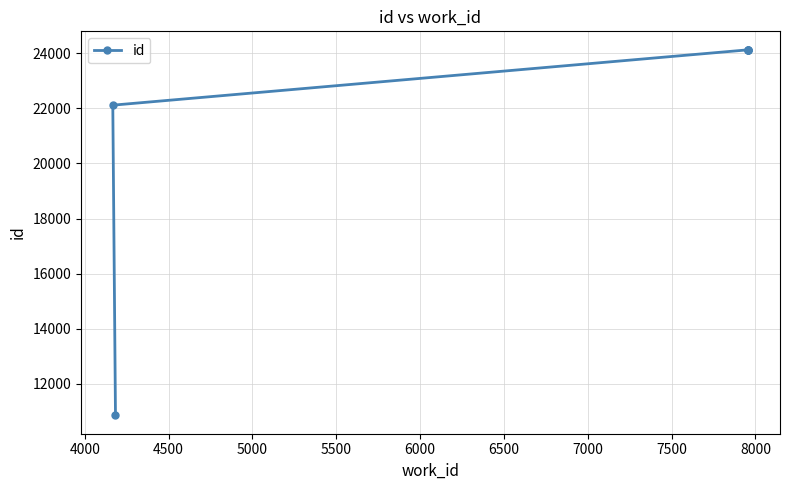

How many data points are less than 24127?

3